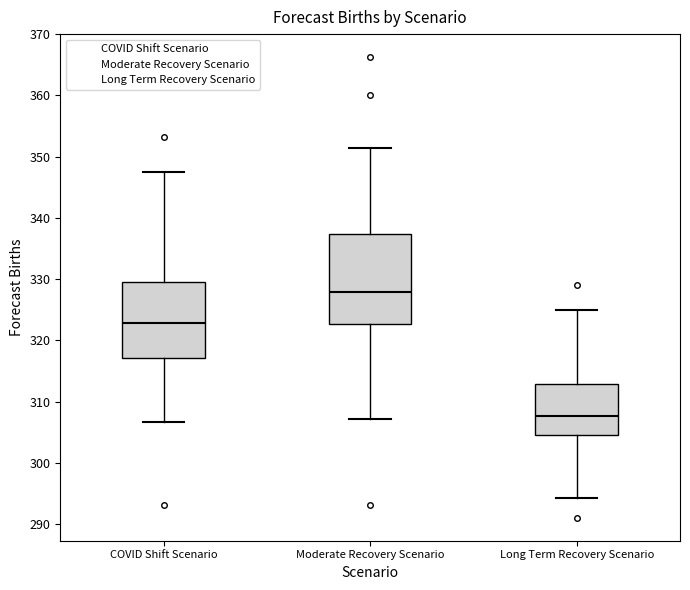

Which box has the highest median line?

Moderate Recovery Scenario